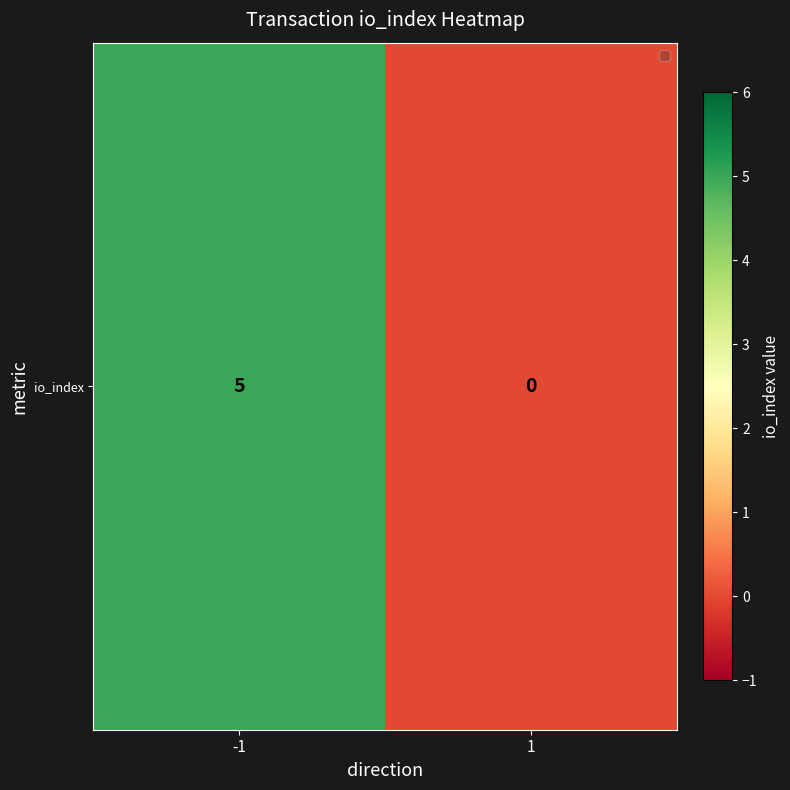

Reading left to right, transcribe all the data shown in this chart.

-1=5	1=0